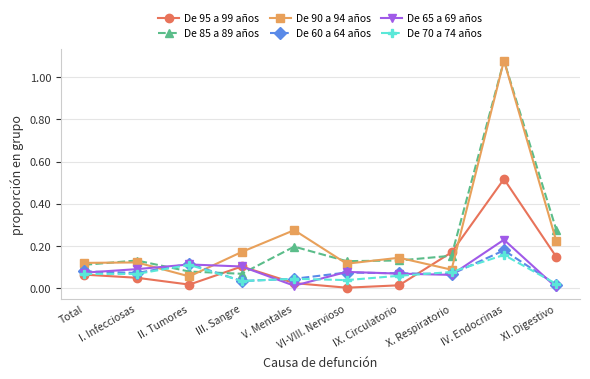

What is the label of the 8th point from the right?

II. Tumores